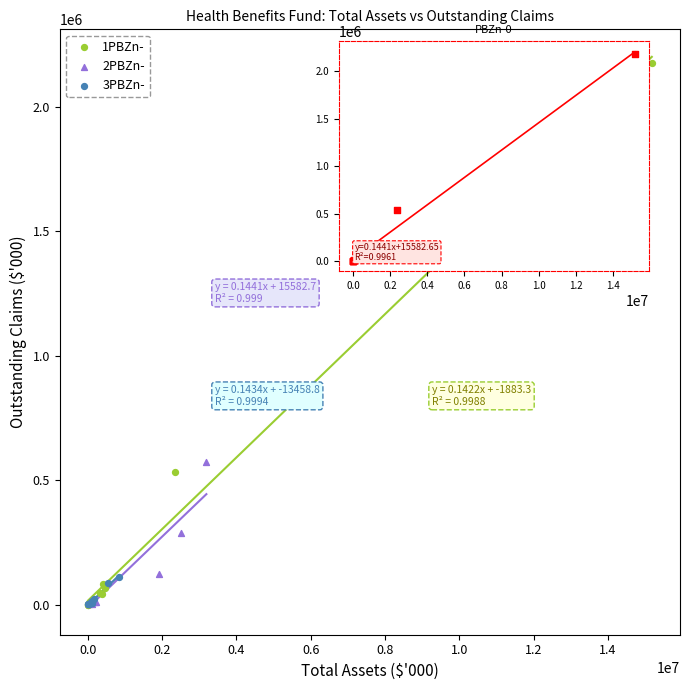

Which series has the largest Y range (max minus min)?

1PBZn-